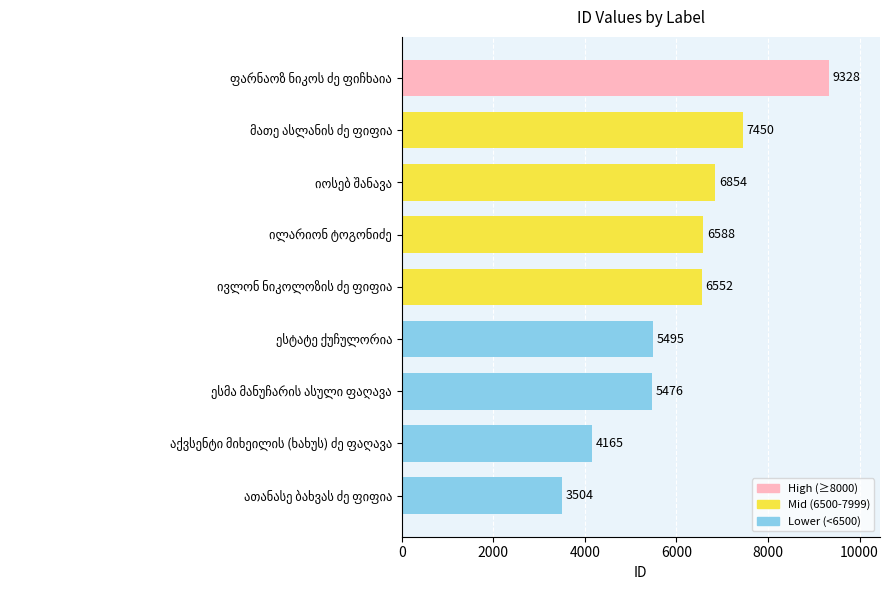

What is the difference between the second highest and second lowest values?

3285